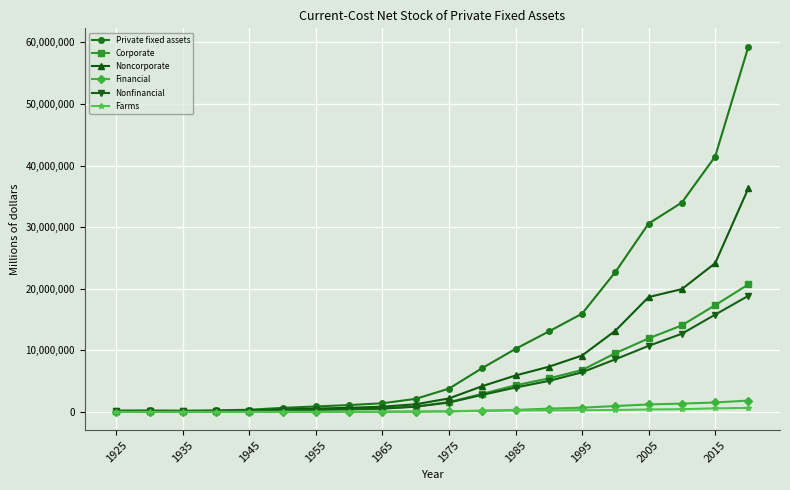

What is the average value of the Private fixed assets series?

12282385